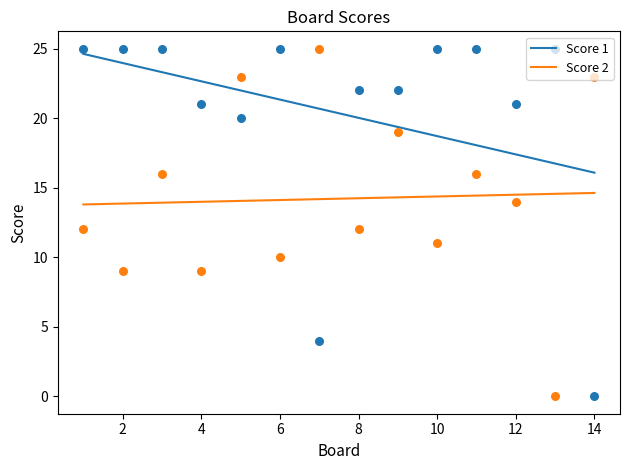

Which series has the largest total across all categories?

Score 1